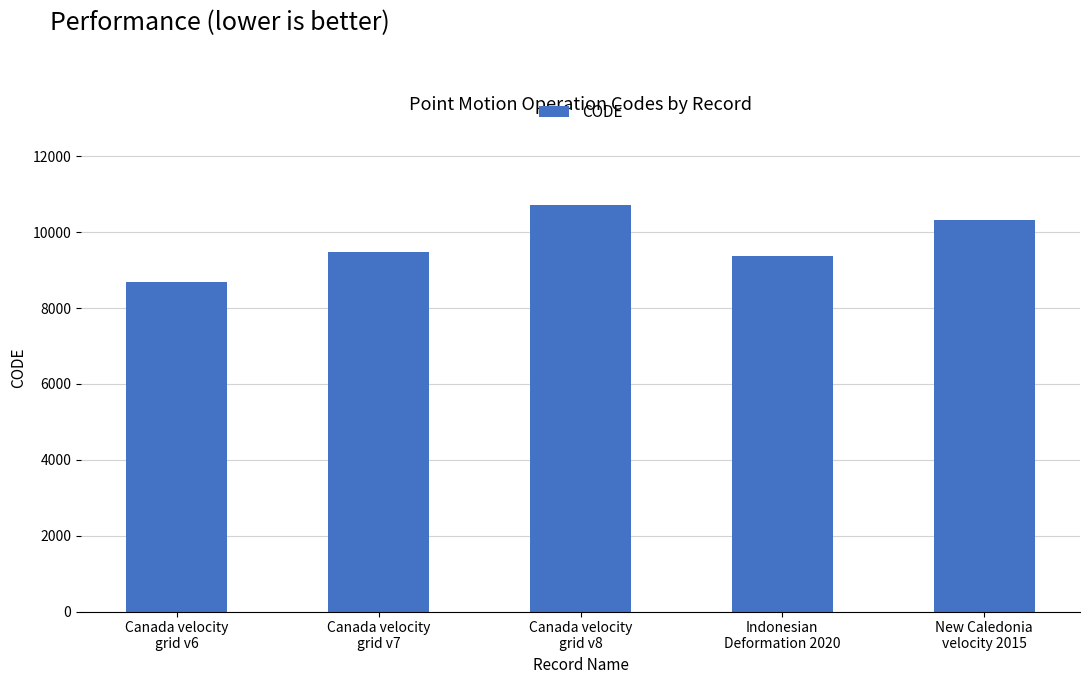

What is the change in value from Canada velocity
grid v7 to Canada velocity
grid v8?

+1224